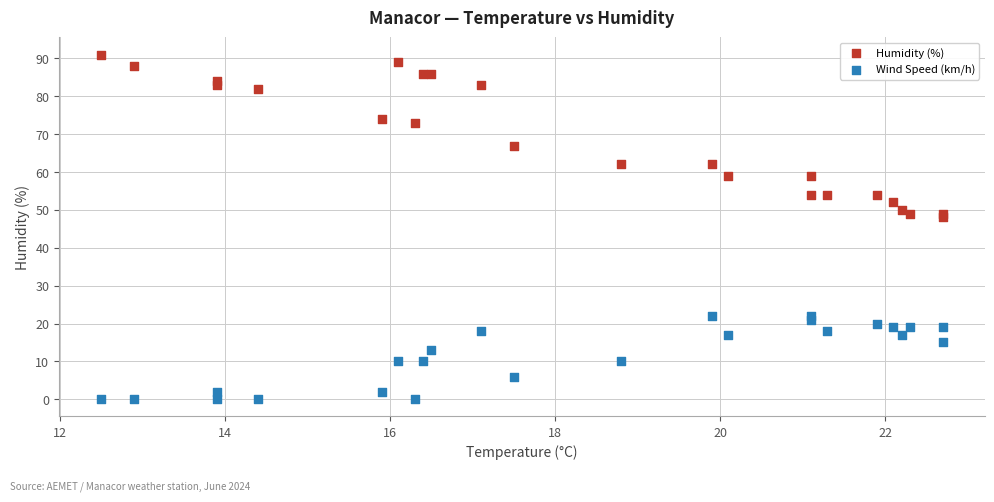

Which series has the largest Y range (max minus min)?

Humidity (%)